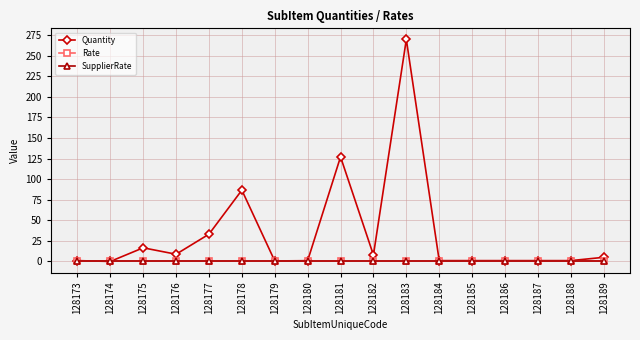

True or false: Rate and Quantity intersect in this chart.

False